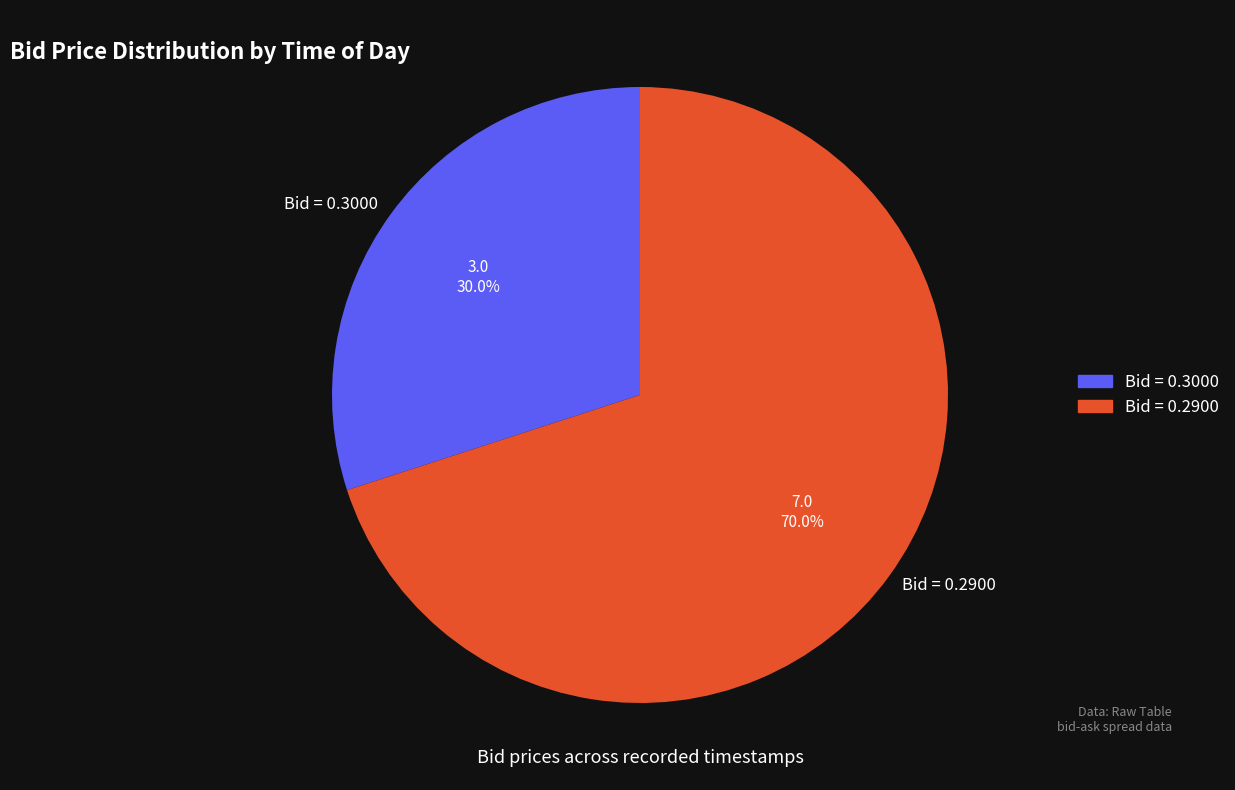

Is the sum of Bid = 0.2900 and Bid = 0.3000 greater than half?

Yes